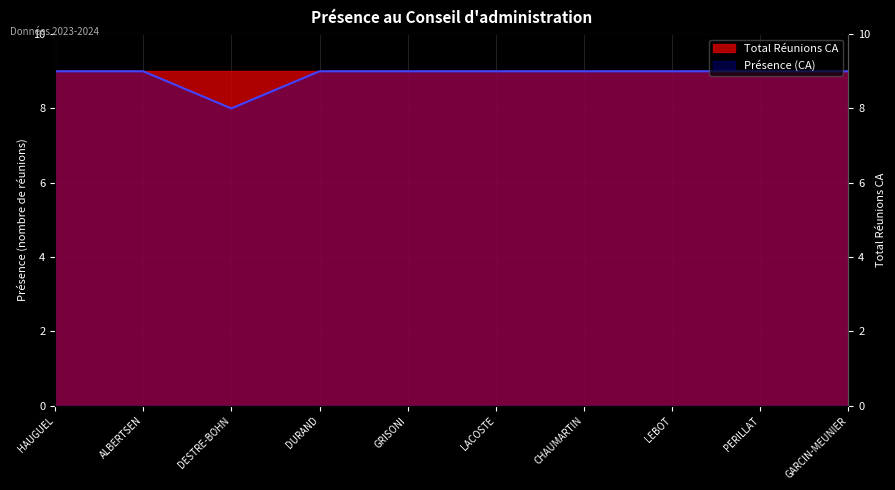

Approximately how many times larger is the value at DURAND compared to ALBERTSEN?

1.0